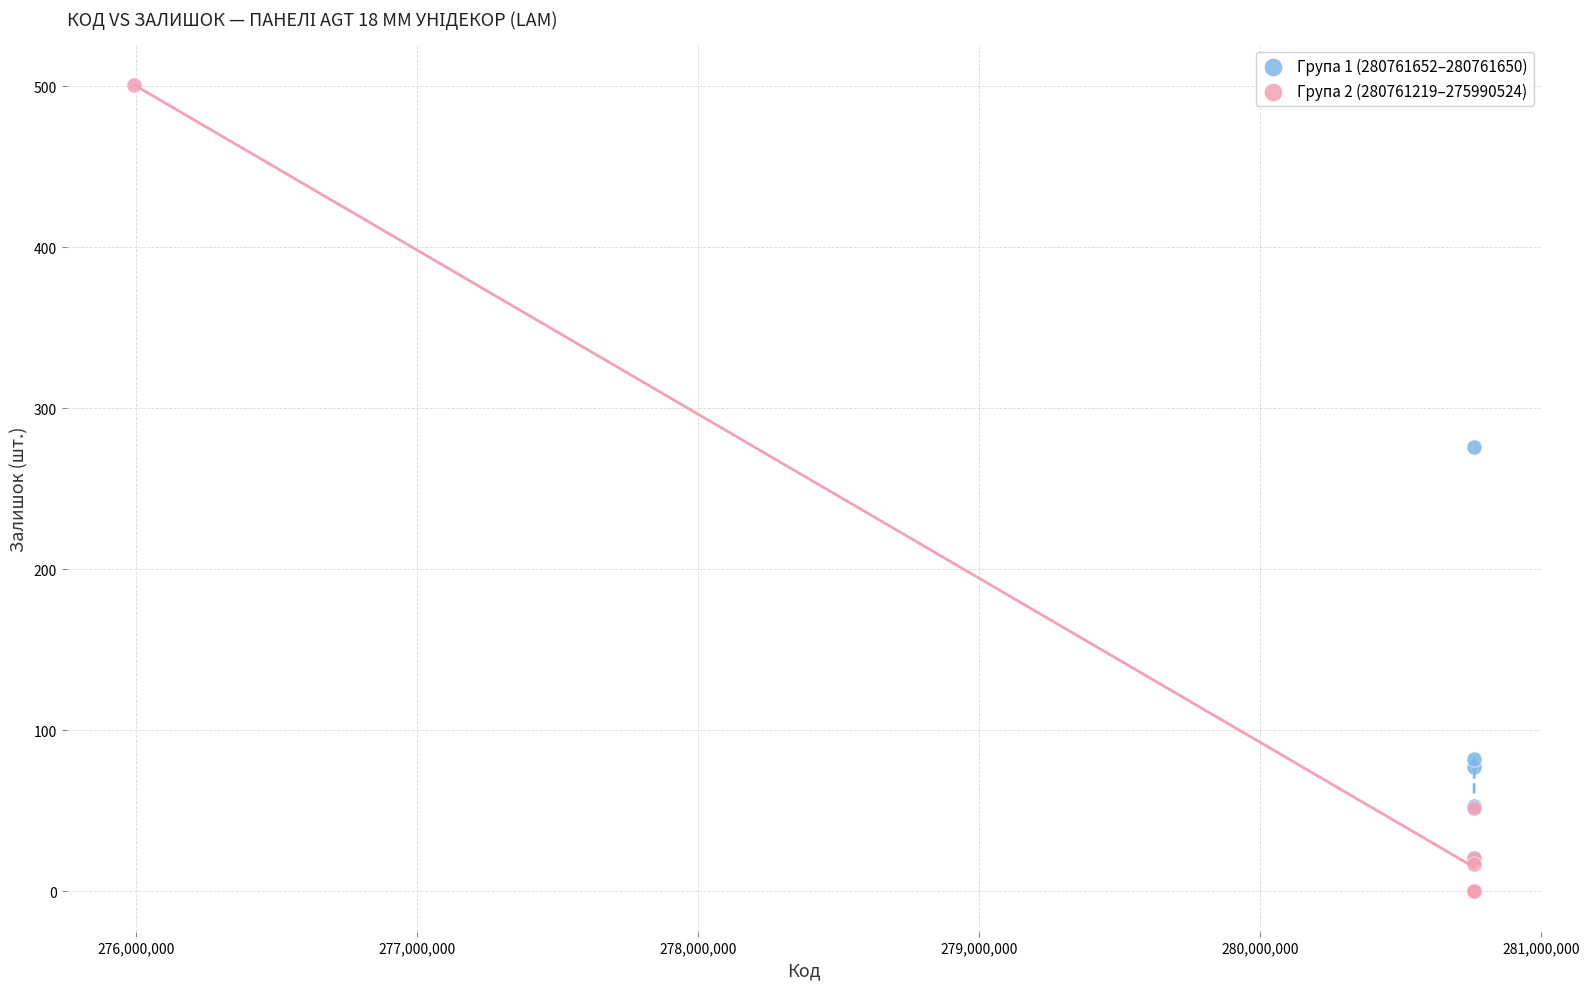

Which series has the widest spread of Y values?

Група 2 (280761219–275990524)